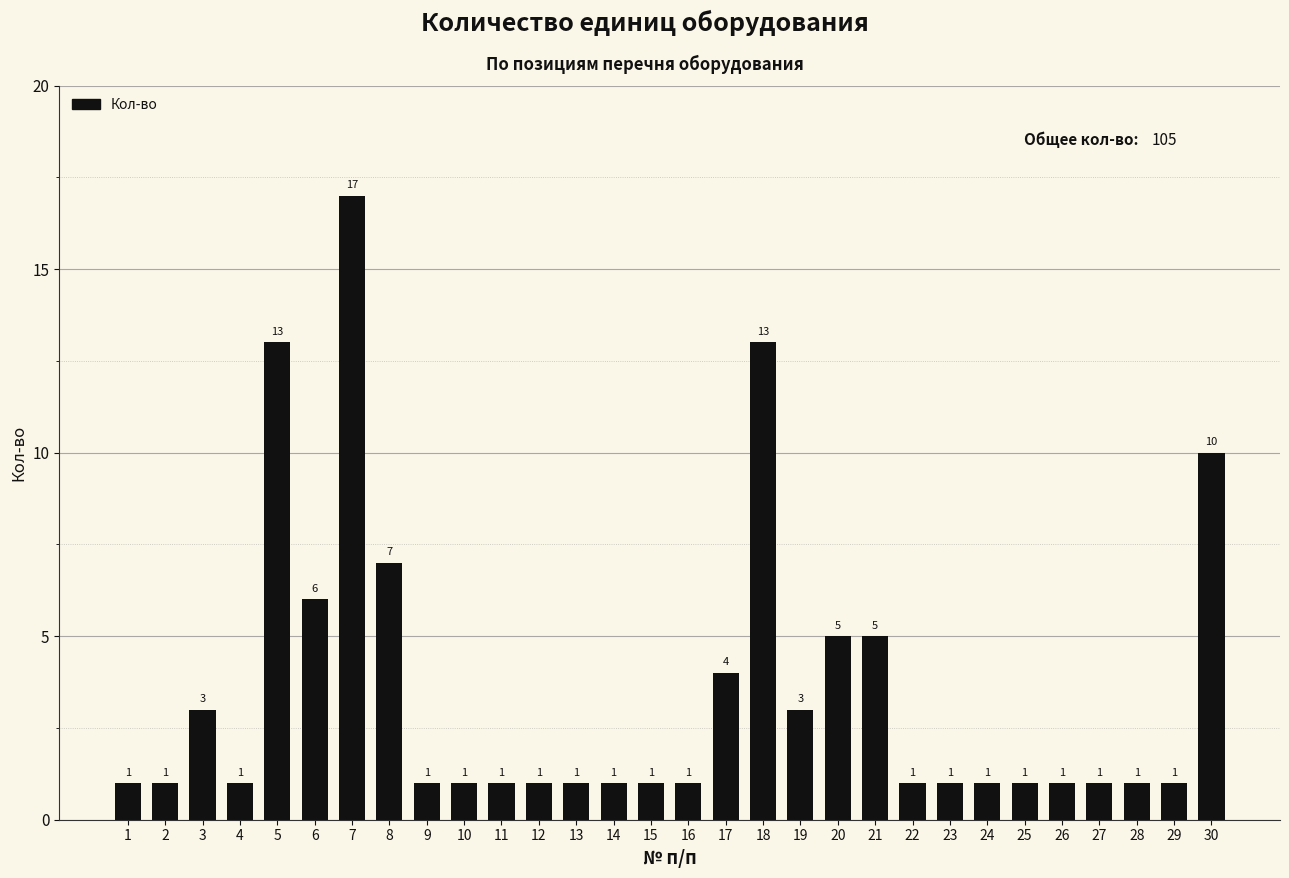

What is the difference between the values at 22 and 21?

4